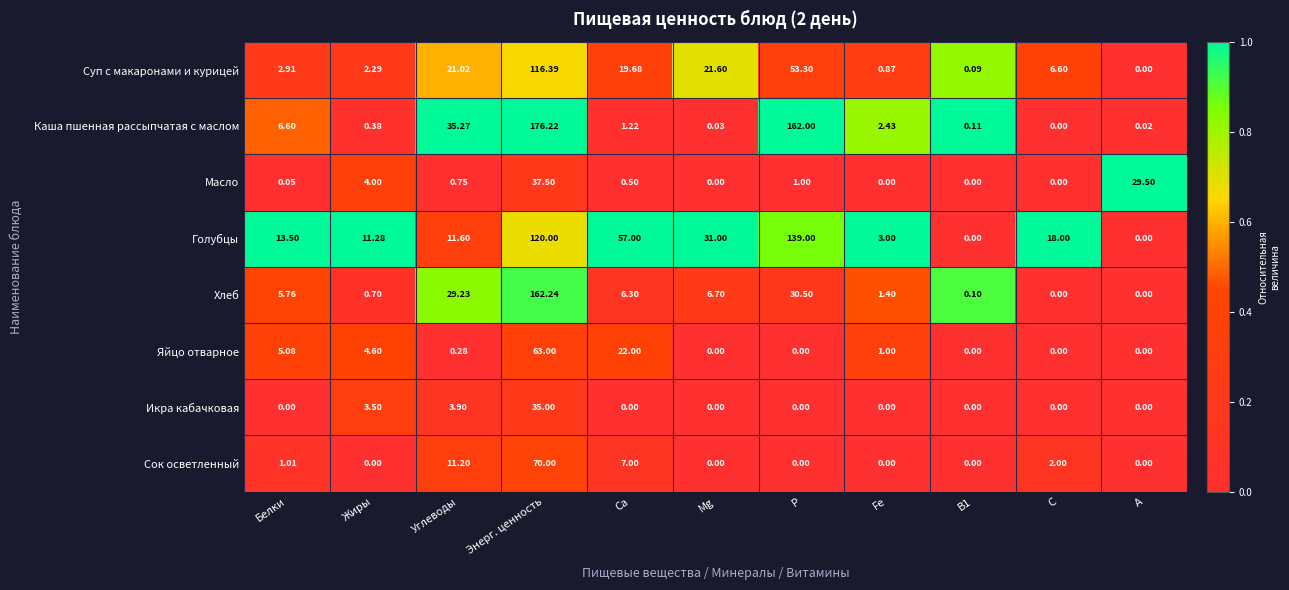

At which label is Суп с макаронами и курицей closest to 58?

Р